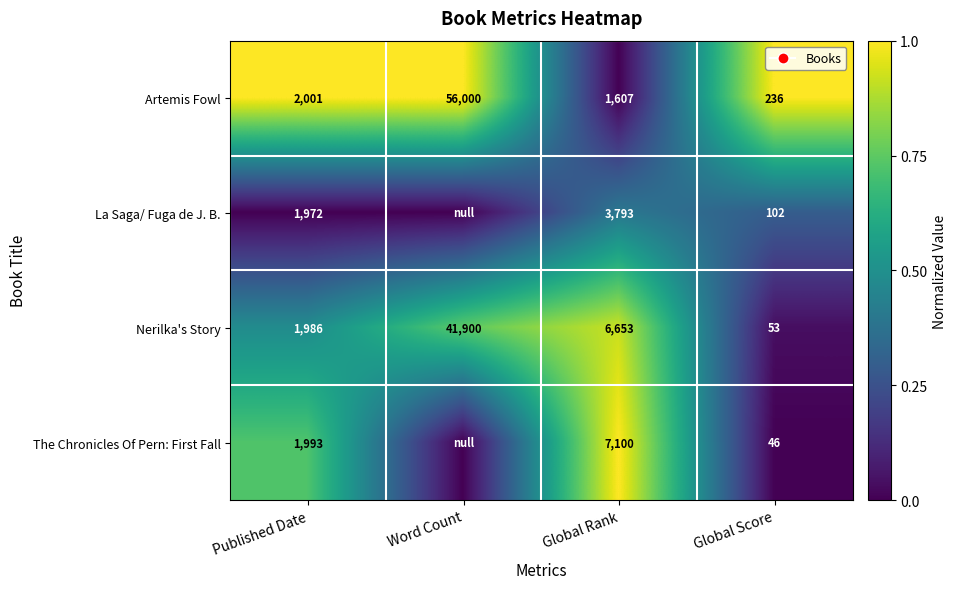

Between Published Date and Global Rank, which series saw the biggest shift?

The Chronicles Of Pern: First Fall